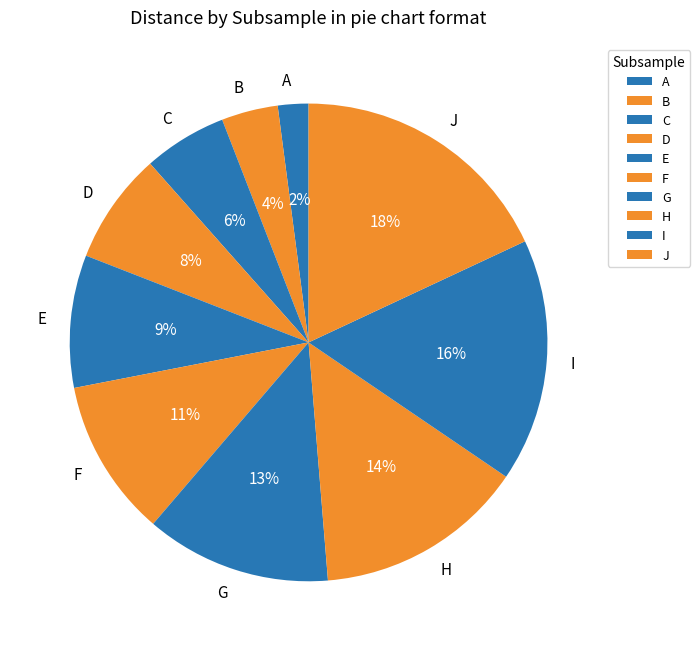

Which category has the biggest portion of the pie?

J